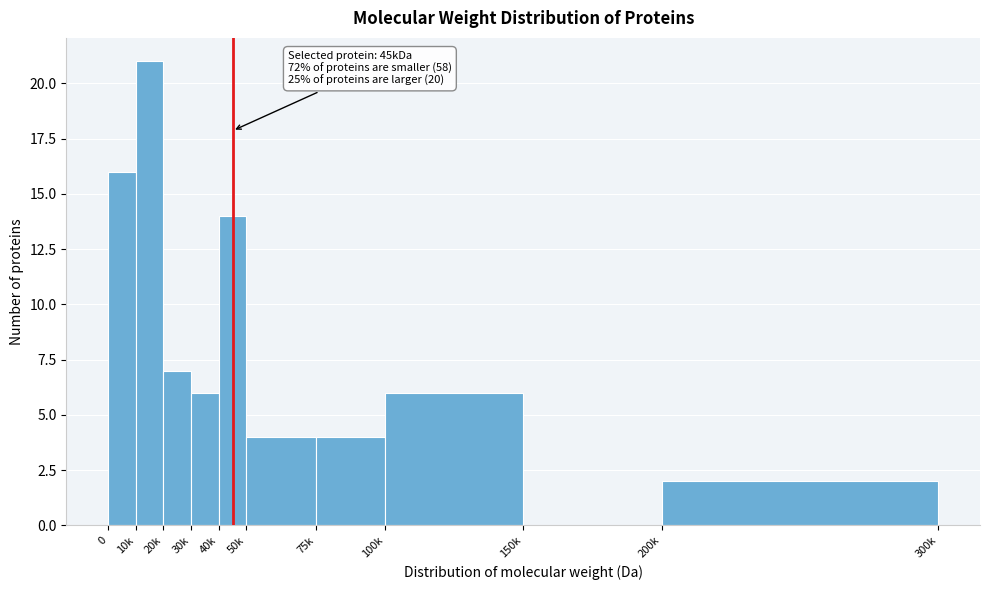

Reading left to right, transcribe all the data shown in this chart.

0=16	10k=21	20k=7	30k=6	40k=14	50k=4	75k=4	100k=6	150k=0	200k=2